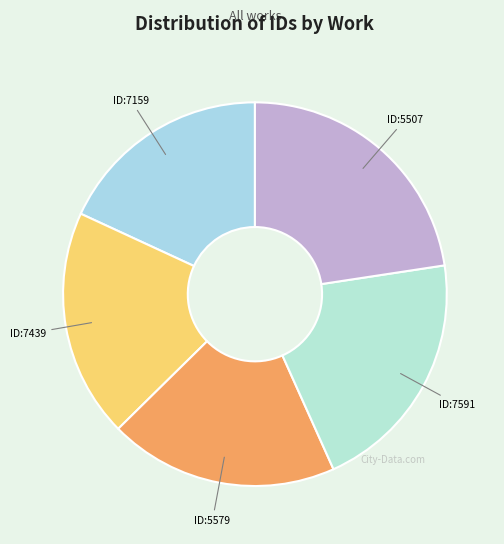

To the nearest percent, what is the difference between the largest and smallest slice percentages?

4%